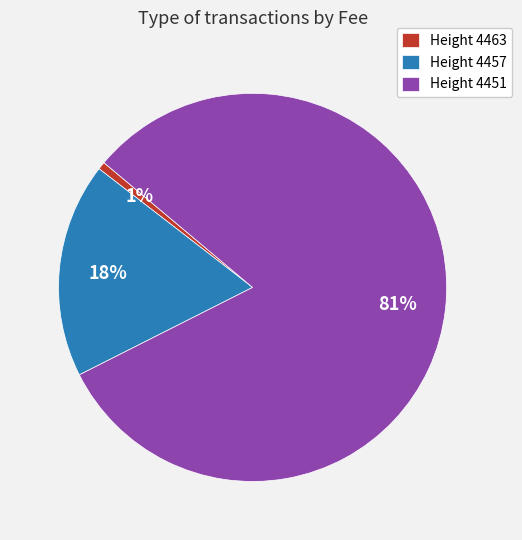

Which slice represents more than half of the pie?

Height 4451